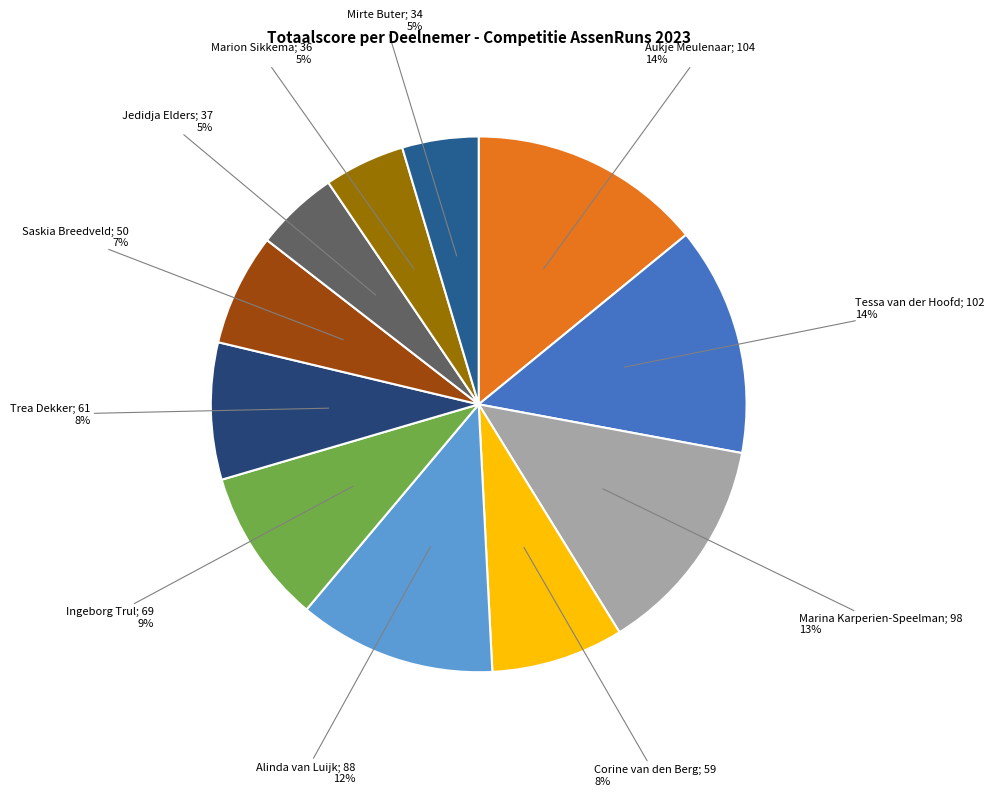

What percentage is the Marion Sikkema slice, to the nearest percent?

5%